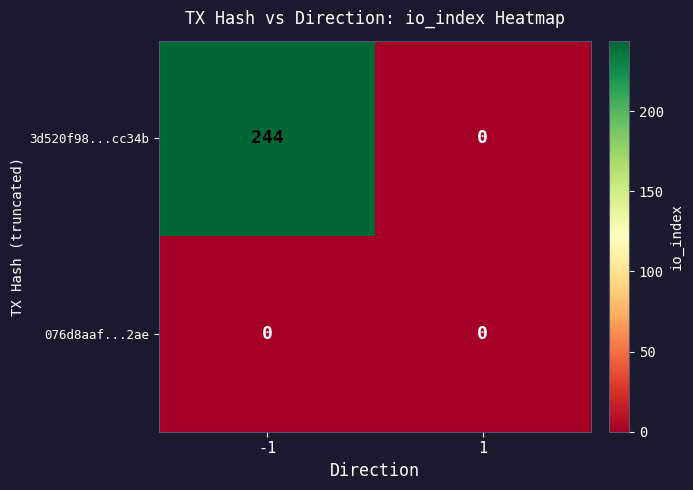

The 3d520f98...cc34b series shows 75 at -1. True or false?

False